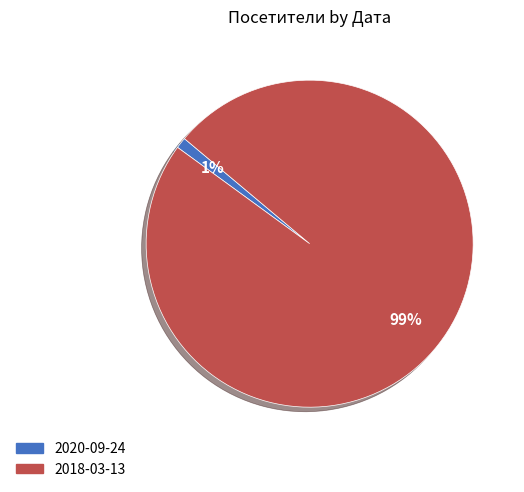

To the nearest percent, what percentage of the pie is 2018-03-13?

99%